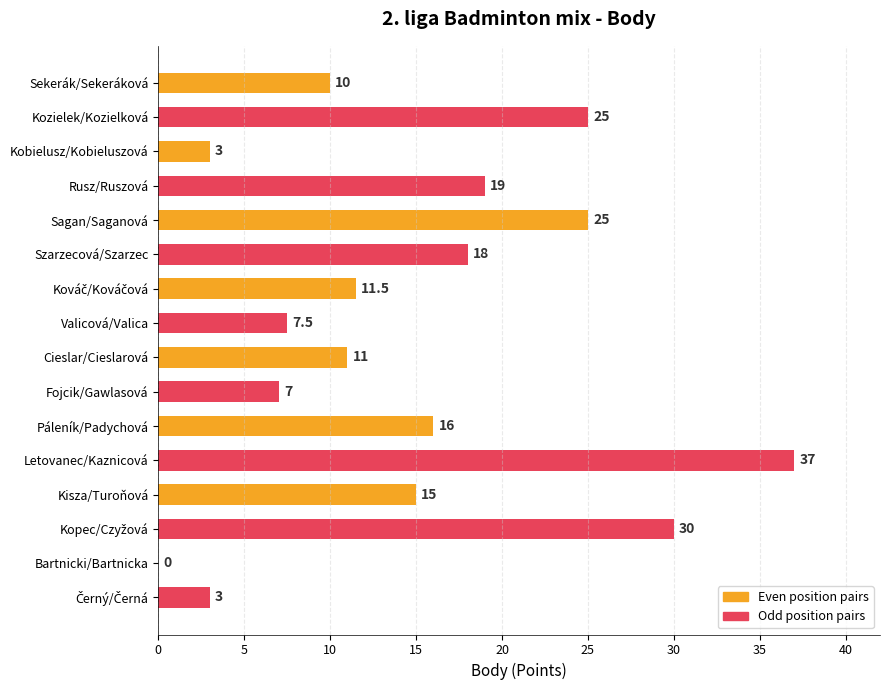

Are the bars horizontal?

Yes